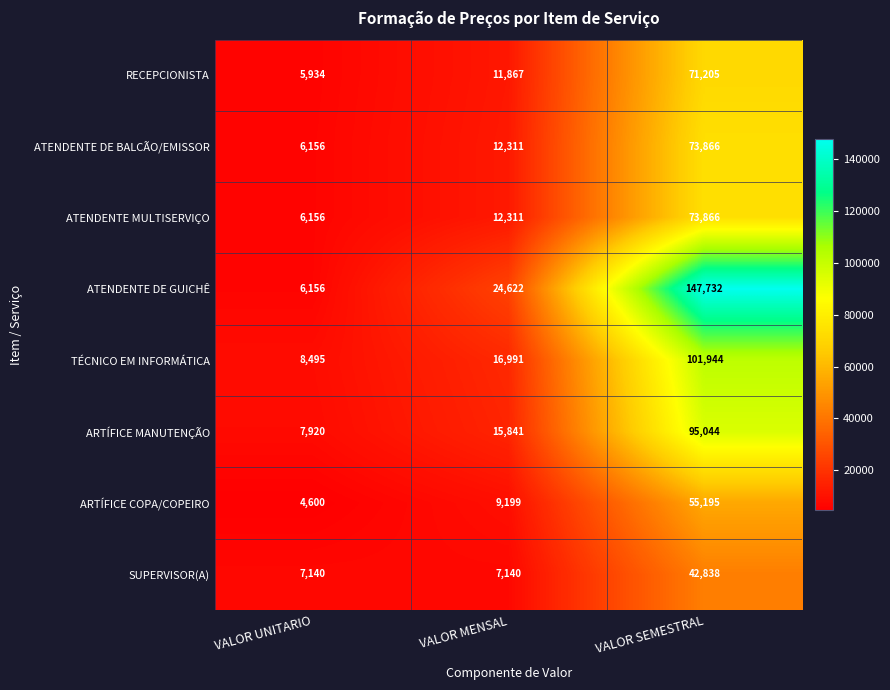

At how many categories does at least one series exceed 138423?

1